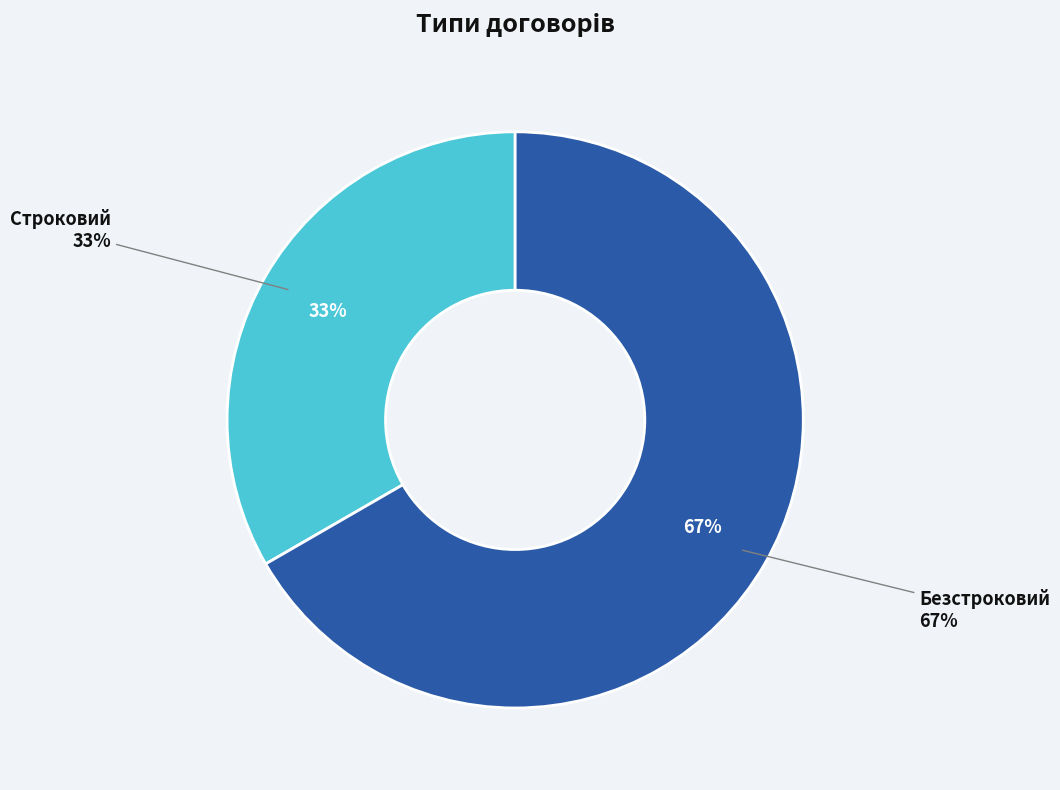

Does any single category account for the majority?

Yes